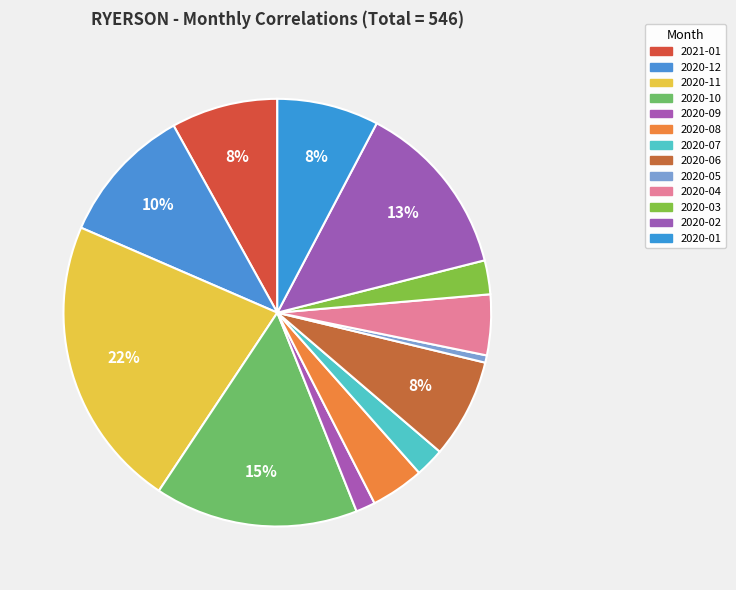

To the nearest percent, what percentage of the pie is 2020-11?

22%